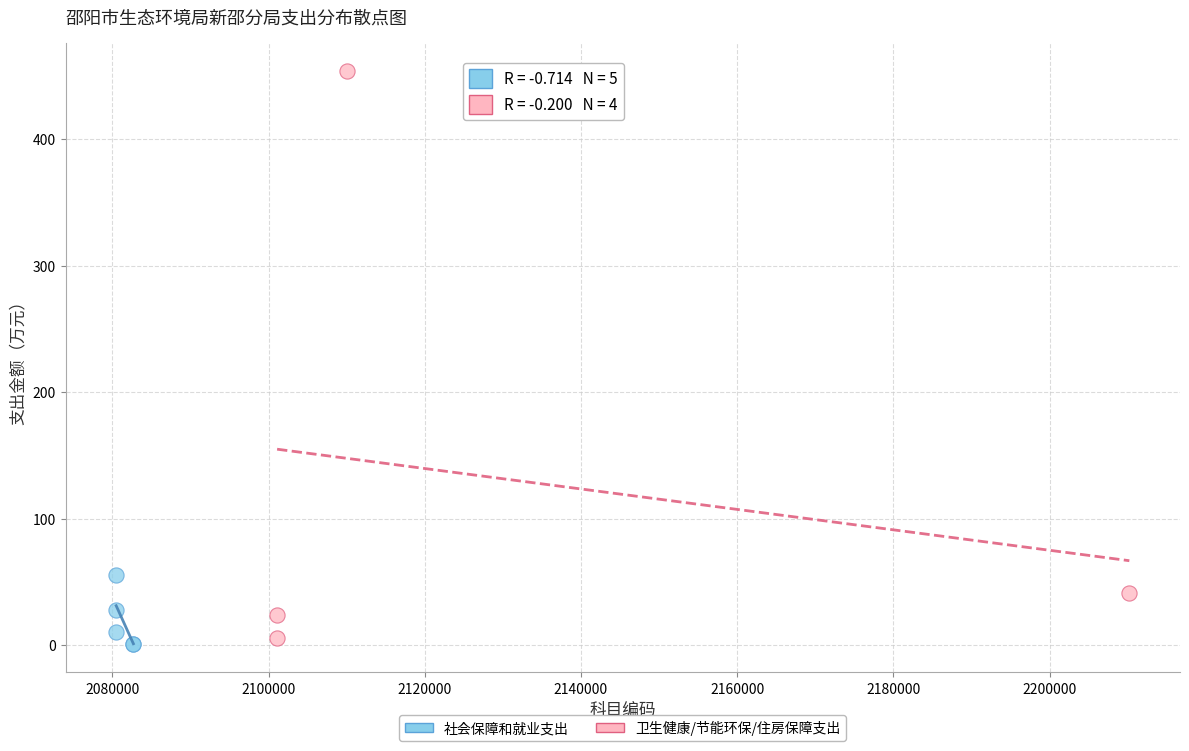

What are all the series names shown in the legend?

社会保障和就业支出, 卫生健康/节能环保/住房保障支出